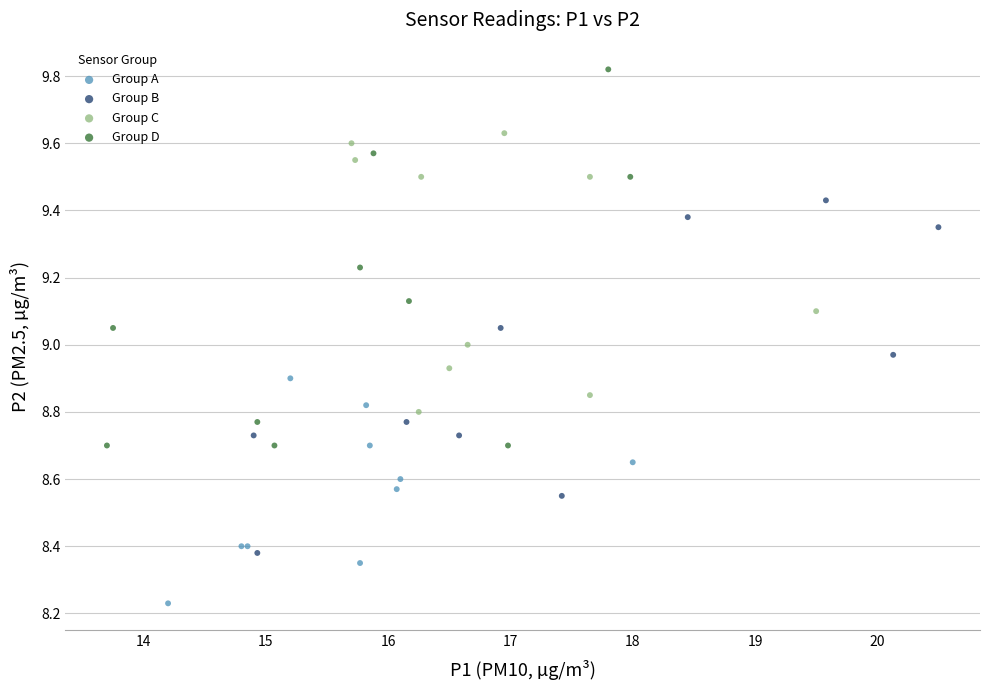

Which series has the largest Y range (max minus min)?

Group D